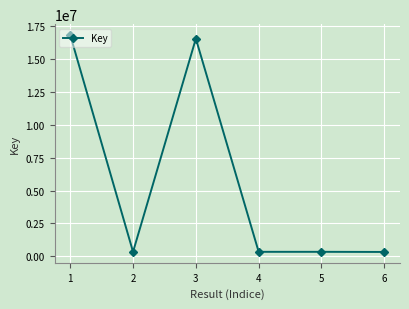

At which category does the data reach its first local peak?

3